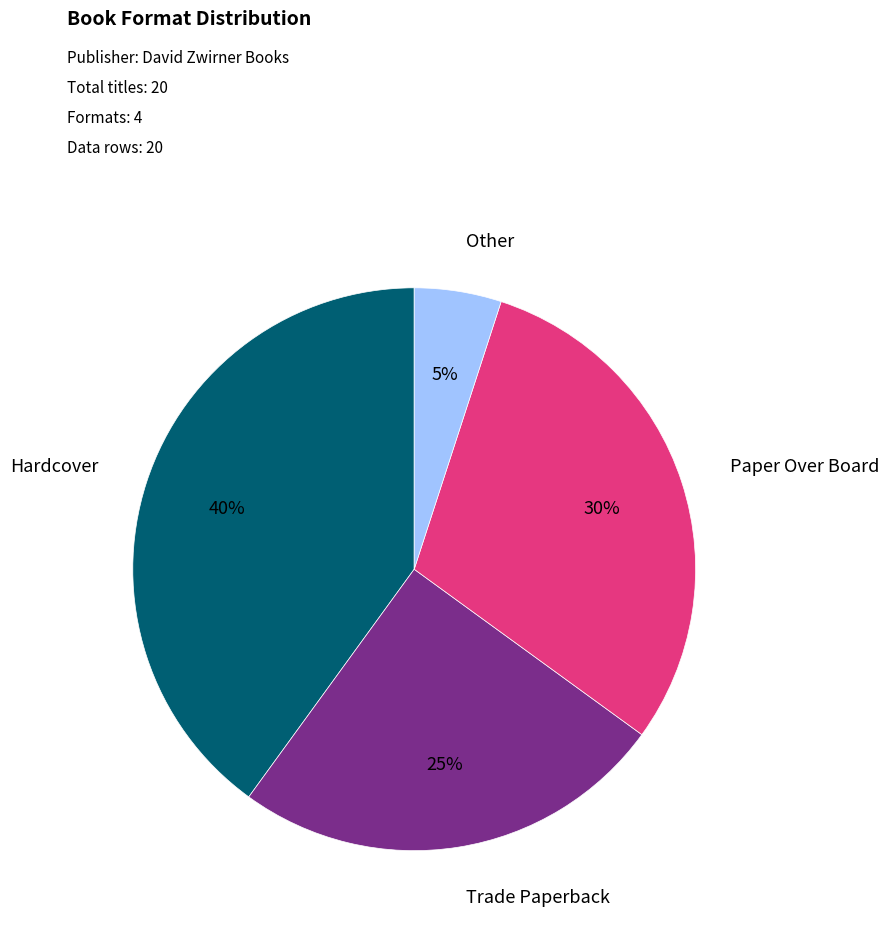

To the nearest percent, what is the combined percentage of Paper Over Board and Hardcover?

70%